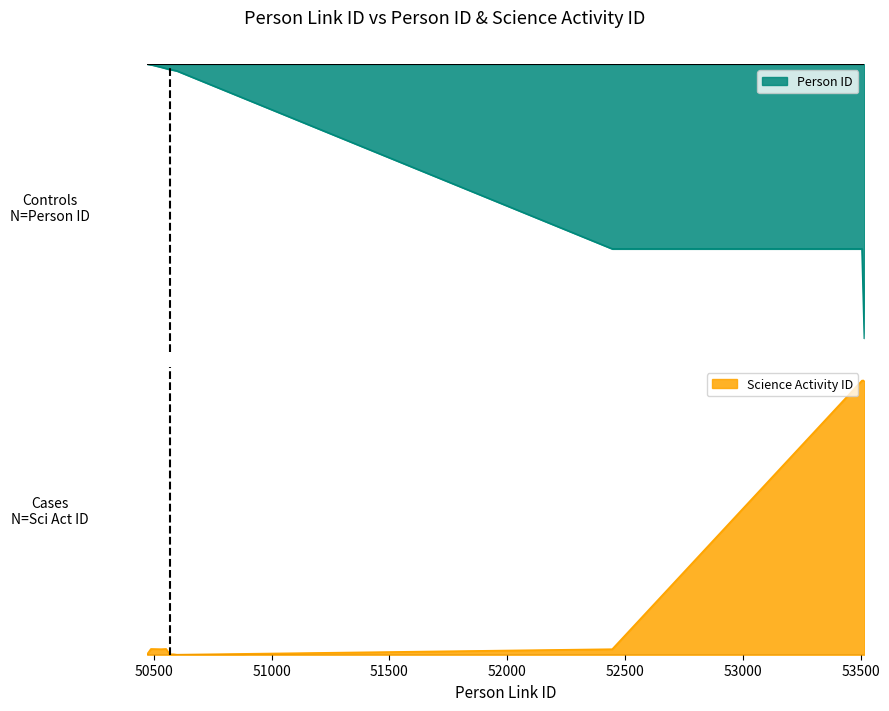

Rank the series by their average value, from lowest to highest.

Science Activity ID, Person ID